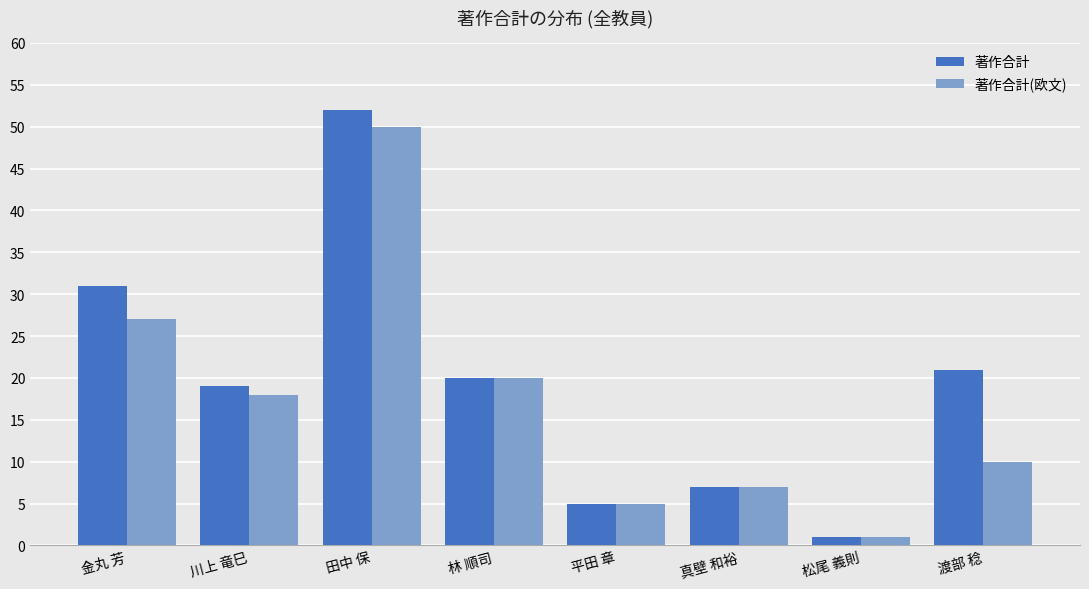

Is it true that 著作合計(欧文) equals 12 at 真壁 和裕?

False